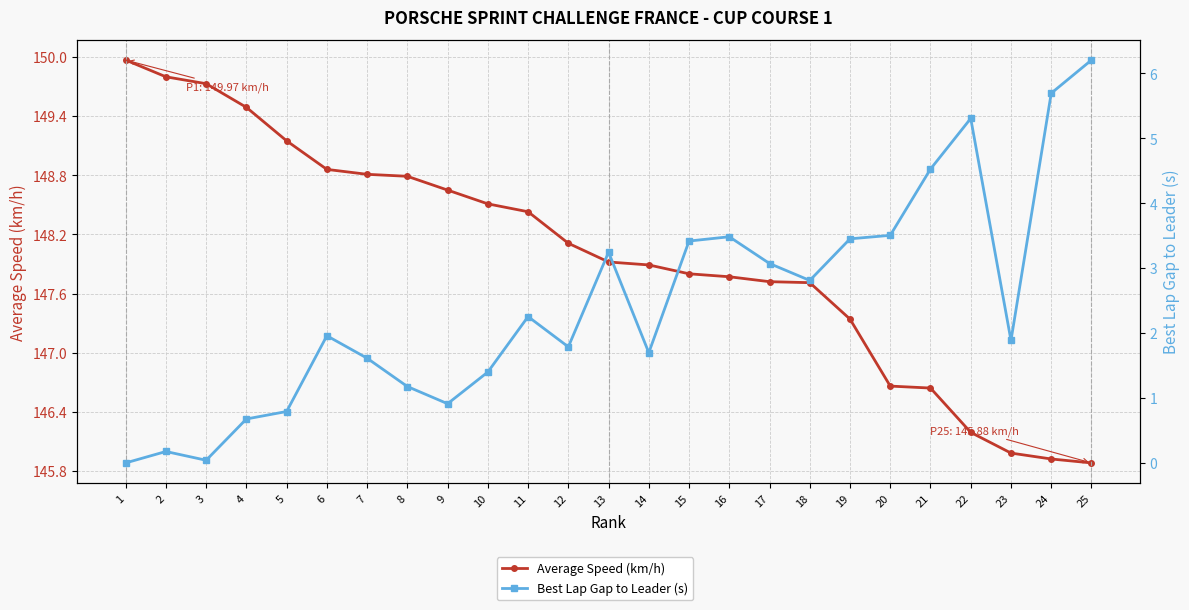

How many values in the Average Speed (km/h) series exceed 147?

19